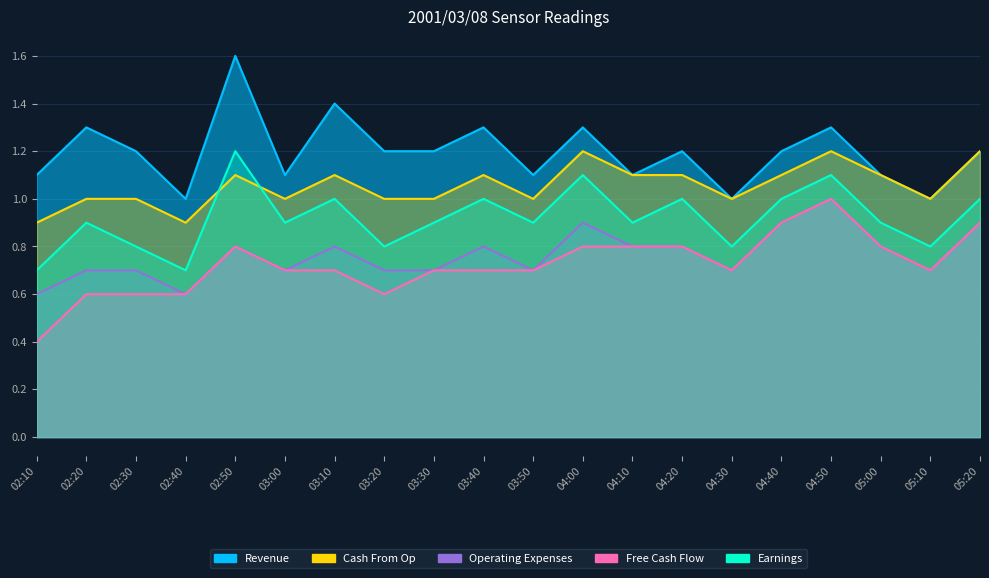

Reading left to right, list all the values displayed in this chart.

Revenue: 1.1	1.3	1.2	1.0	1.6	1.1	1.4	1.2	1.2	1.3	1.1	1.3	1.1	1.2	1.0	1.2	1.3	1.1	1.0	1.2
Earnings: 0.7	0.9	0.8	0.7	1.2	0.9	1.0	0.8	0.9	1.0	0.9	1.1	0.9	1.0	0.8	1.0	1.1	0.9	0.8	1.0
Free Cash Flow: 0.4	0.6	0.6	0.6	0.8	0.7	0.7	0.6	0.7	0.7	0.7	0.8	0.8	0.8	0.7	0.9	1.0	0.8	0.7	0.9
Cash From Op: 0.9	1.0	1.0	0.9	1.1	1.0	1.1	1.0	1.0	1.1	1.0	1.2	1.1	1.1	1.0	1.1	1.2	1.1	1.0	1.2
Operating Expenses: 0.6	0.7	0.7	0.6	0.8	0.7	0.8	0.7	0.7	0.8	0.7	0.9	0.8	0.8	0.7	0.9	1.0	0.8	0.7	0.9